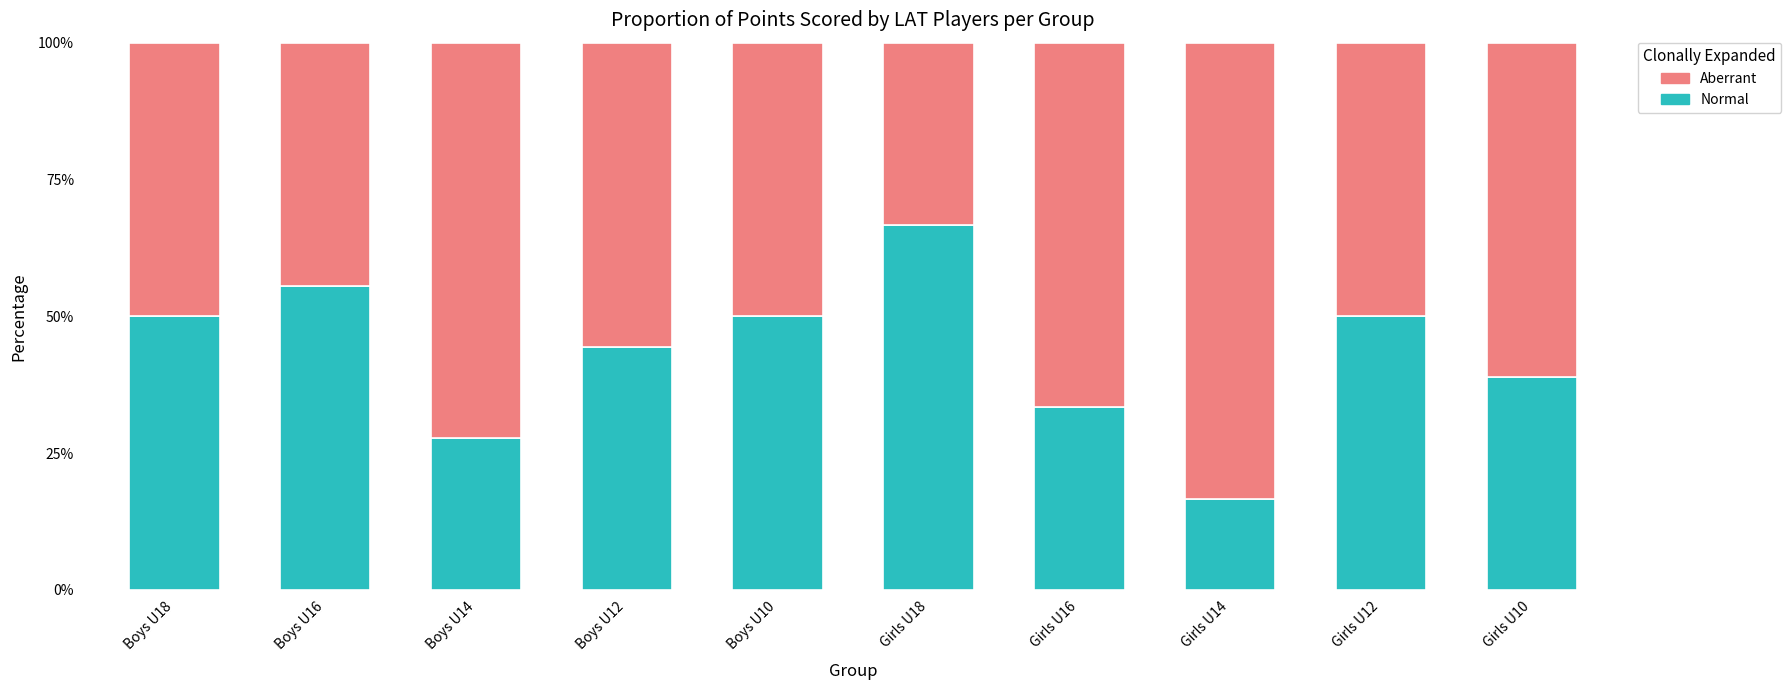

How many values in the Normal series are below 50?

5